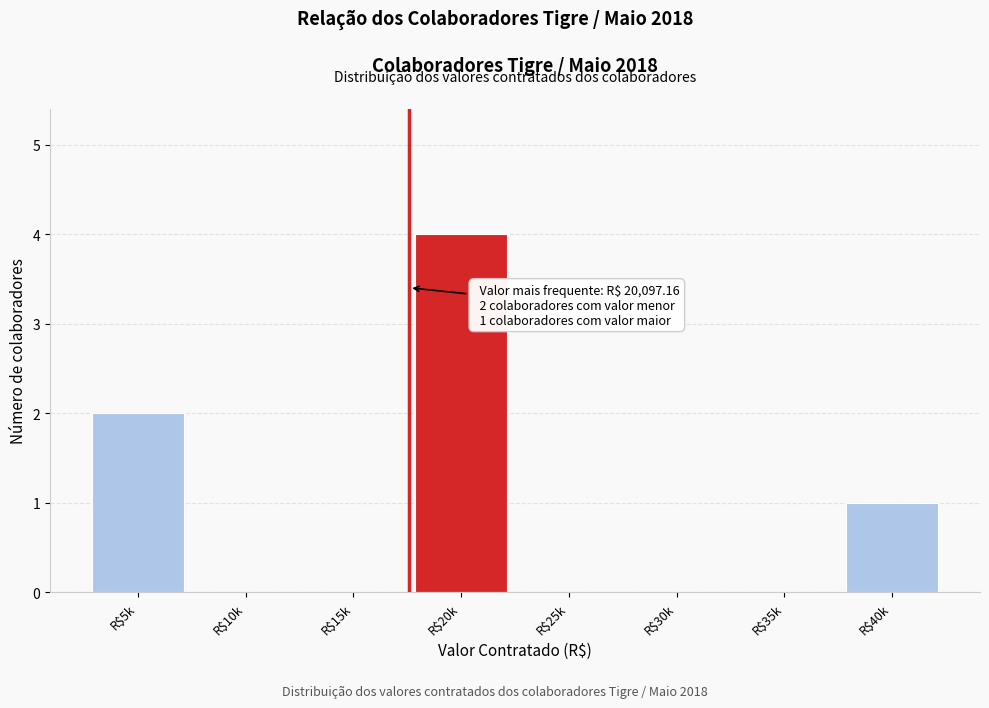

At which category does the chart reach its peak across all series?

R$20k